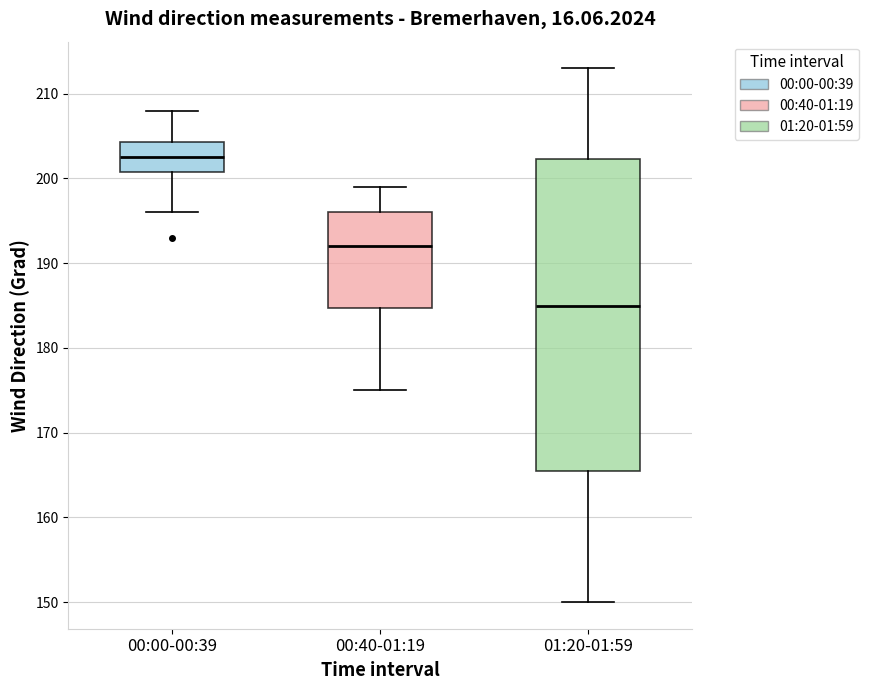

Reading left to right, transcribe this box plot: for each box, give where its median line is, the range the box spans, and where its two whiskers end, as read against the y-axis. The values are not printed on the chart, so give them approximately, as read against the axis.

00:00-00:39: median 203, box 201 to 204, whiskers 196 to 208
00:40-01:19: median 192, box 185 to 196, whiskers 175 to 199
01:20-01:59: median 185, box 166 to 202, whiskers 150 to 213